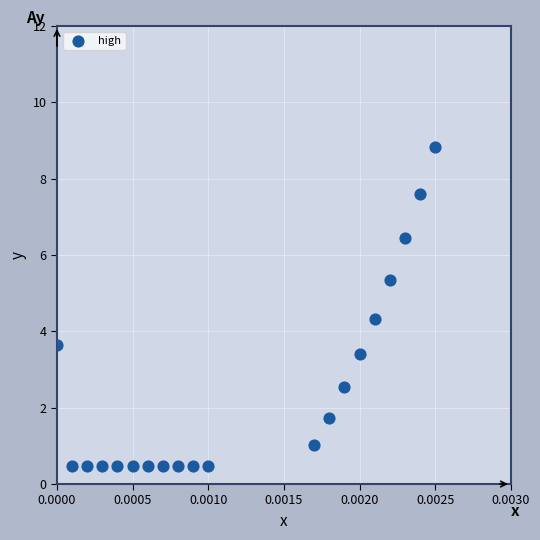

What is the range of Y values (max minus min)?

8.4